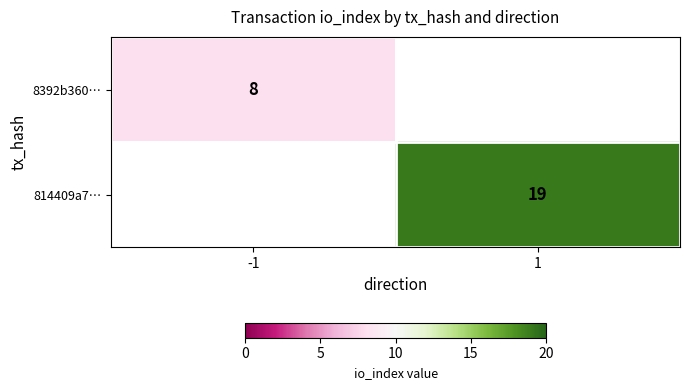

The value of 8392b360… at -1 is 3. True or false?

False